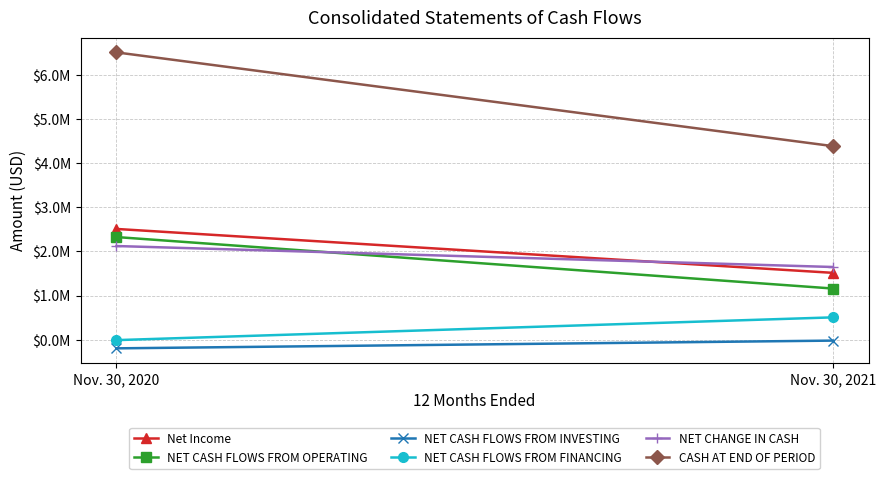

What is the average value of the NET CHANGE IN CASH series?

1886142